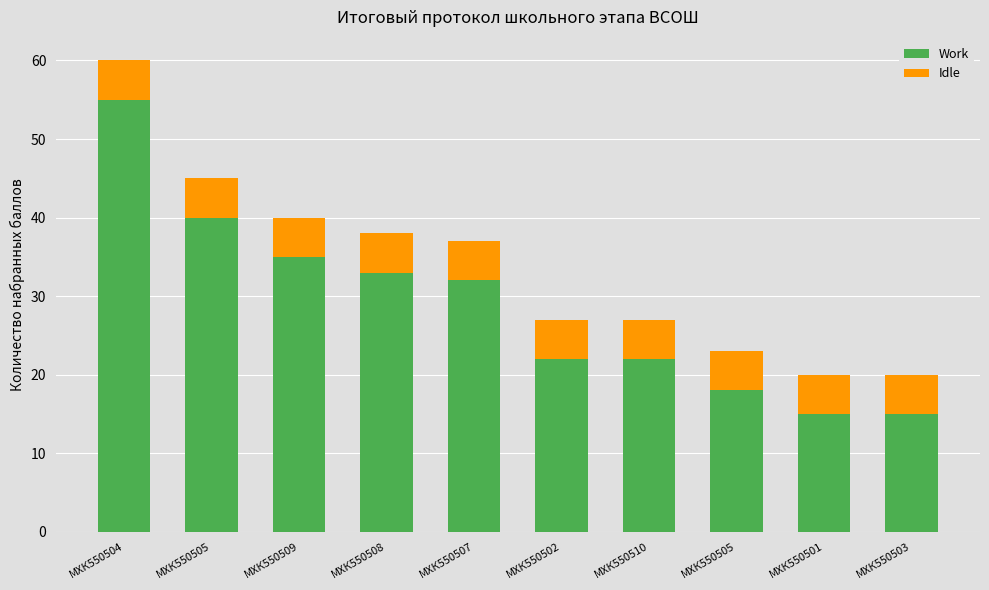

Which series has the largest total across all categories?

Work